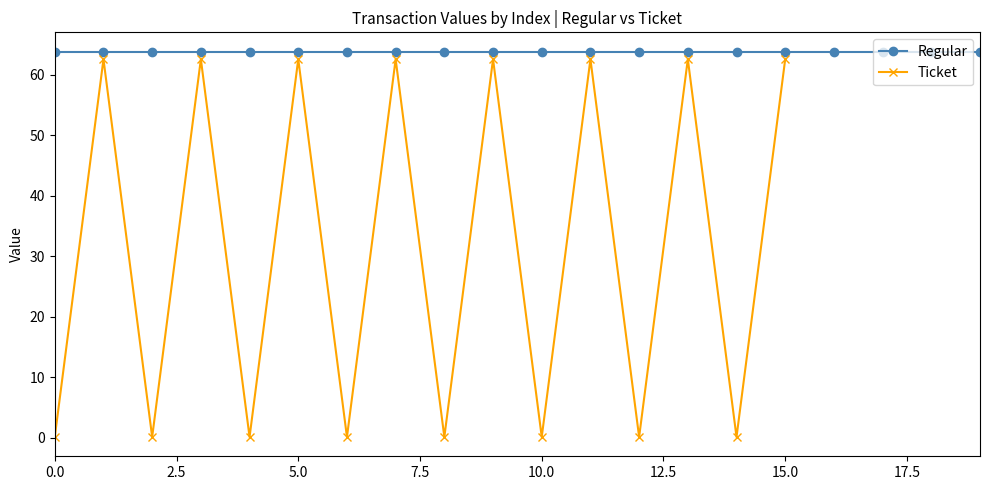

How many interior local valleys does the Ticket series have?

7